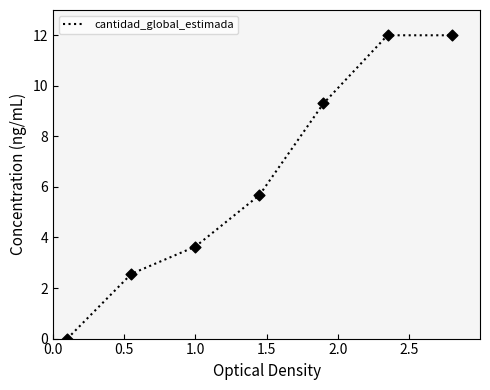

What is the difference between the second highest and minimum values?

12.0